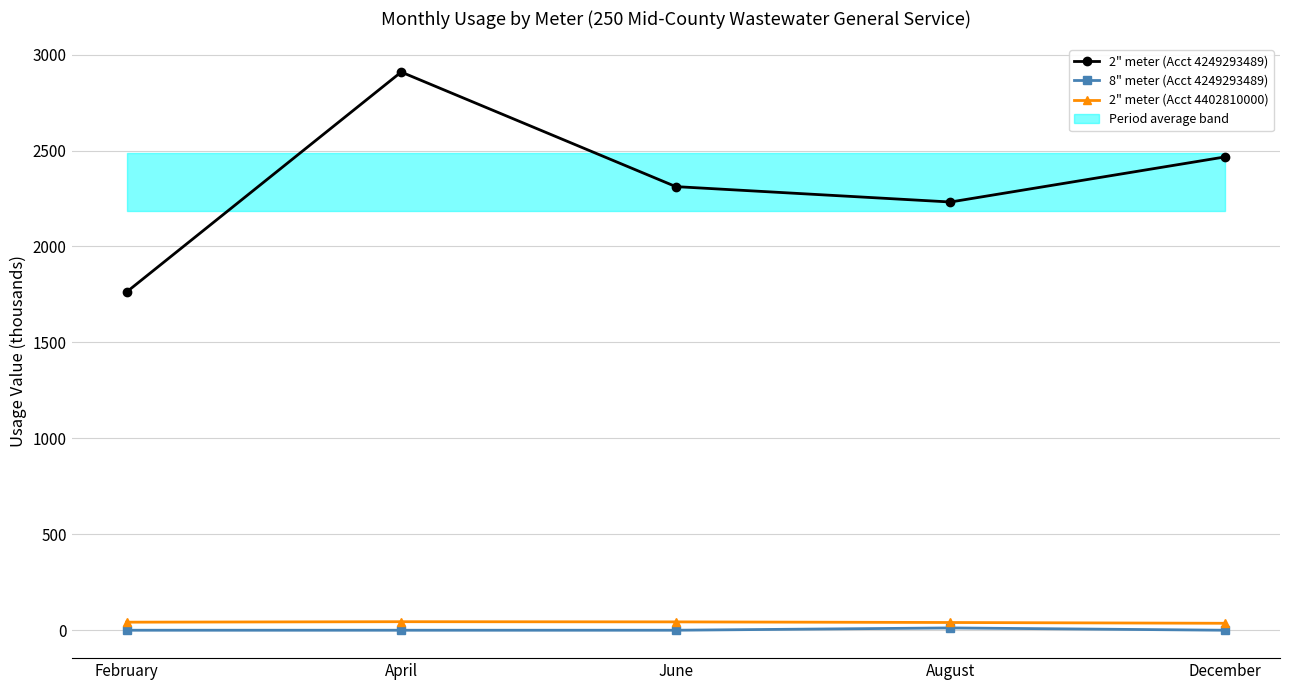

At which category does 2" meter (Acct 4249293489) reach its first local peak?

April